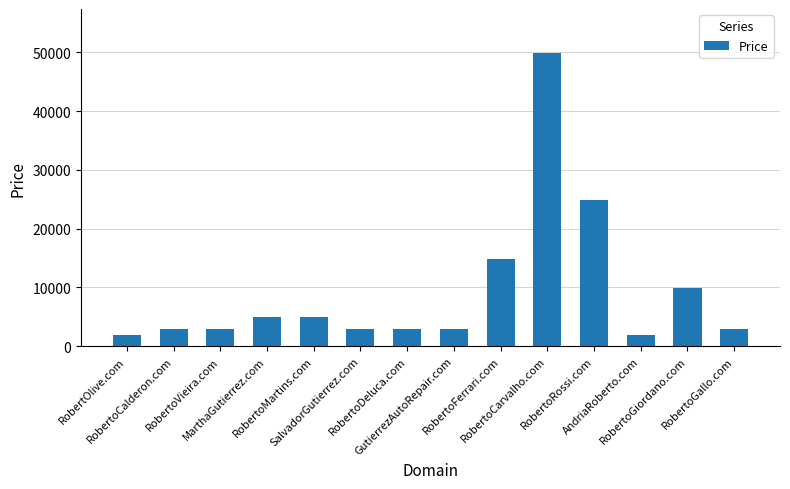

What is the difference between the second highest and second lowest values?

23000